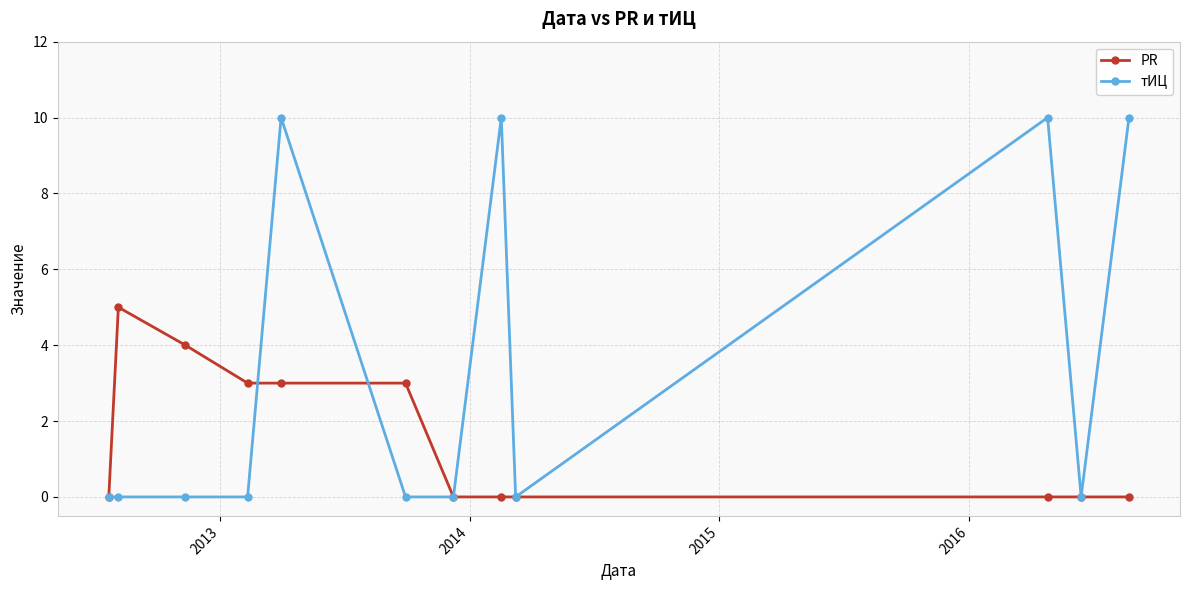

True or false: тИЦ and PR intersect in this chart.

True